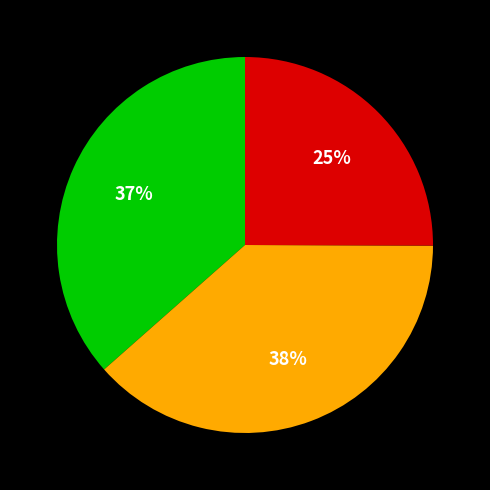

Is there a majority slice in this chart?

No